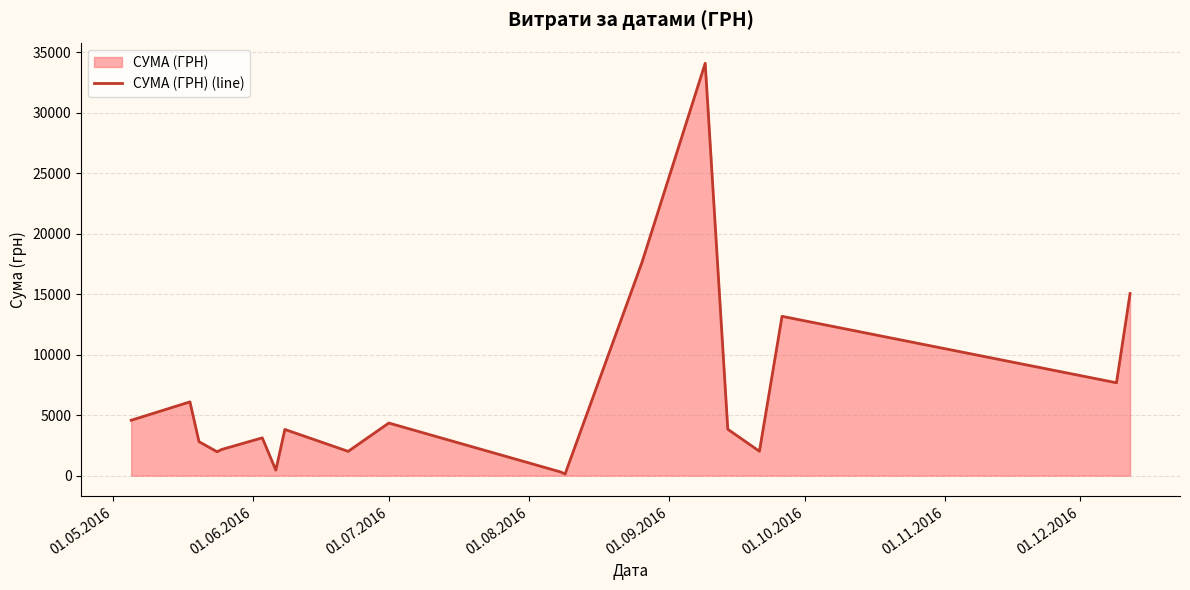

What is the difference between the maximum and minimum values?

33951.9